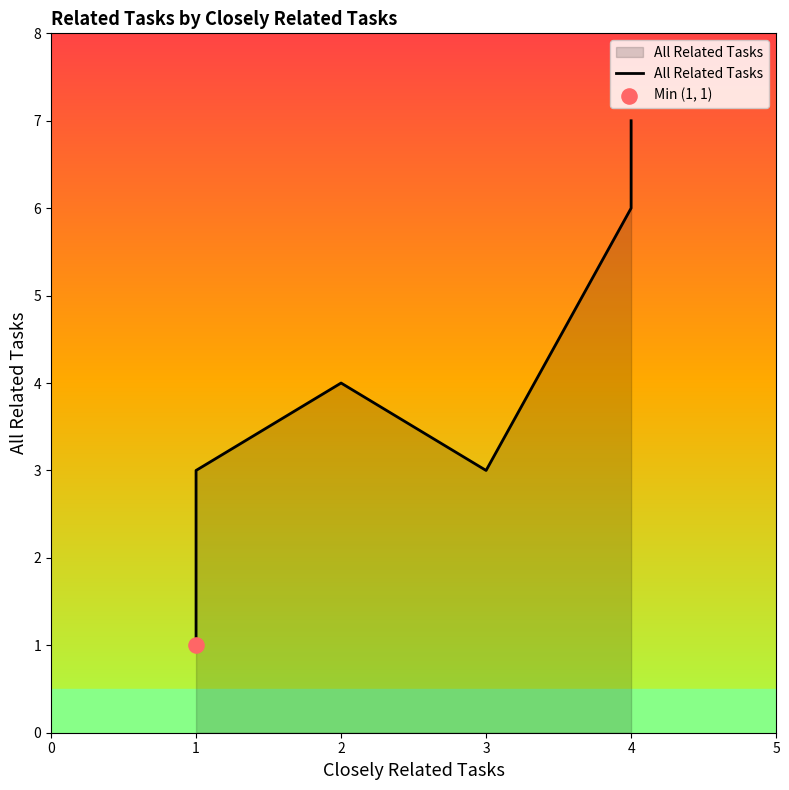

Between 7 and 8, which is larger?

8